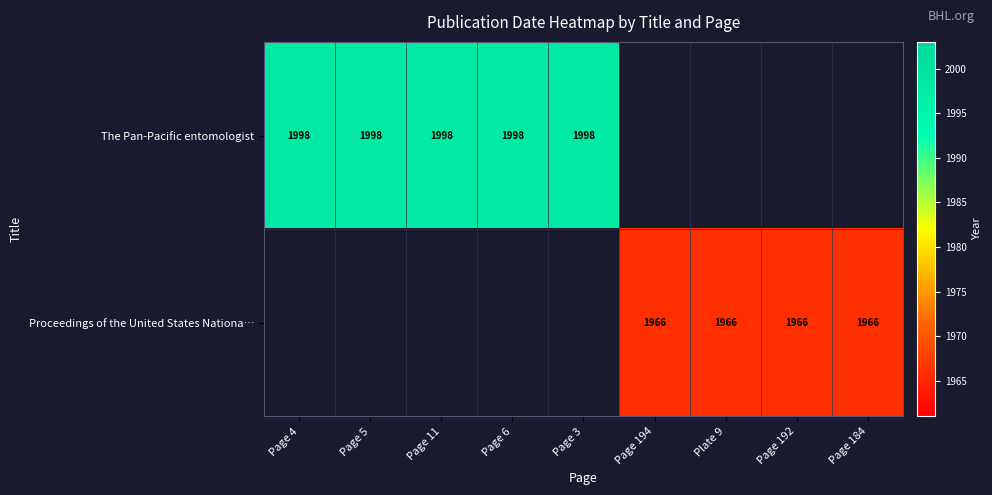

True or false: The Pan-Pacific entomologist has a value of 1998 at Page 6.

True